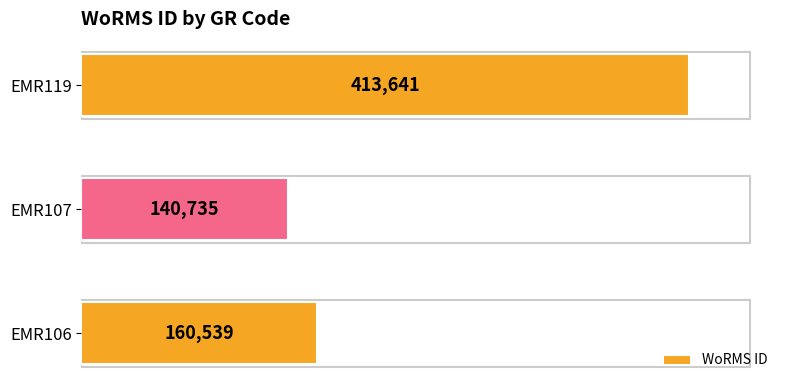

What is the average value?

238305